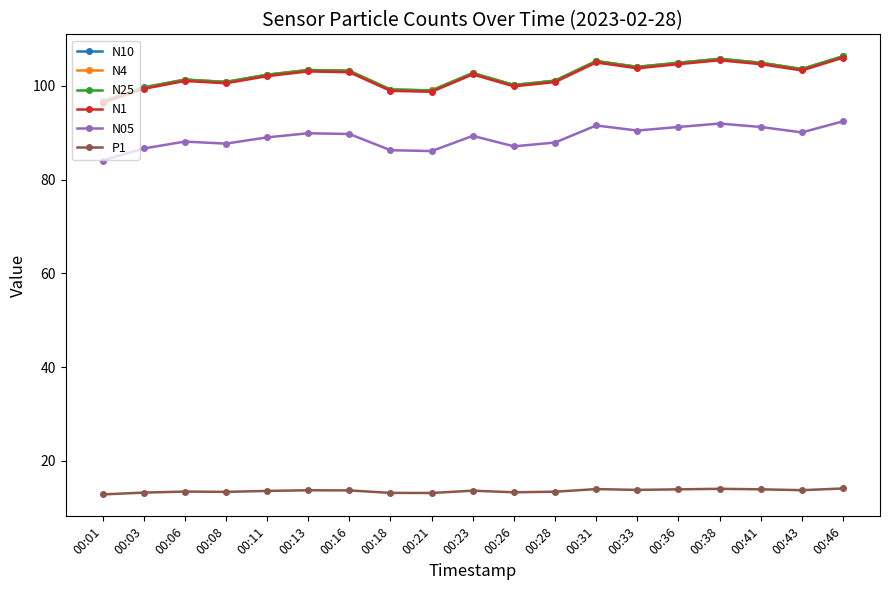

At how many categories does at least one series exceed 81?

19